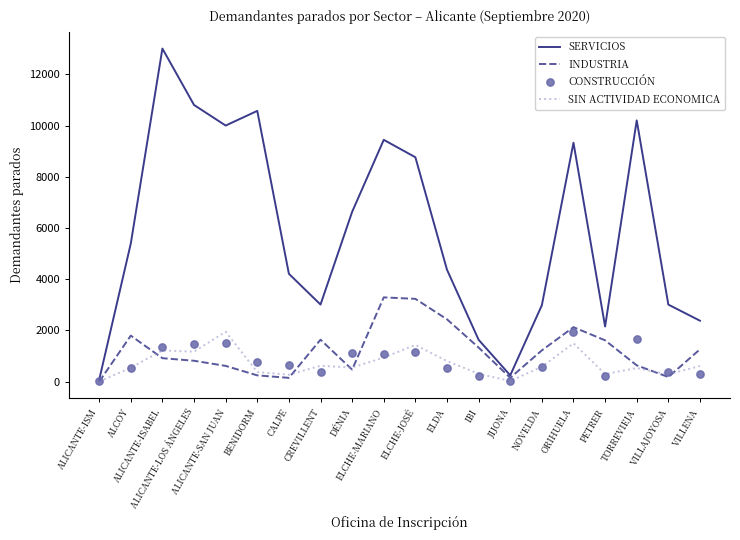

What are all the series names shown in the legend?

SERVICIOS, INDUSTRIA, SIN ACTIVIDAD ECONOMICA, CONSTRUCCIÓN